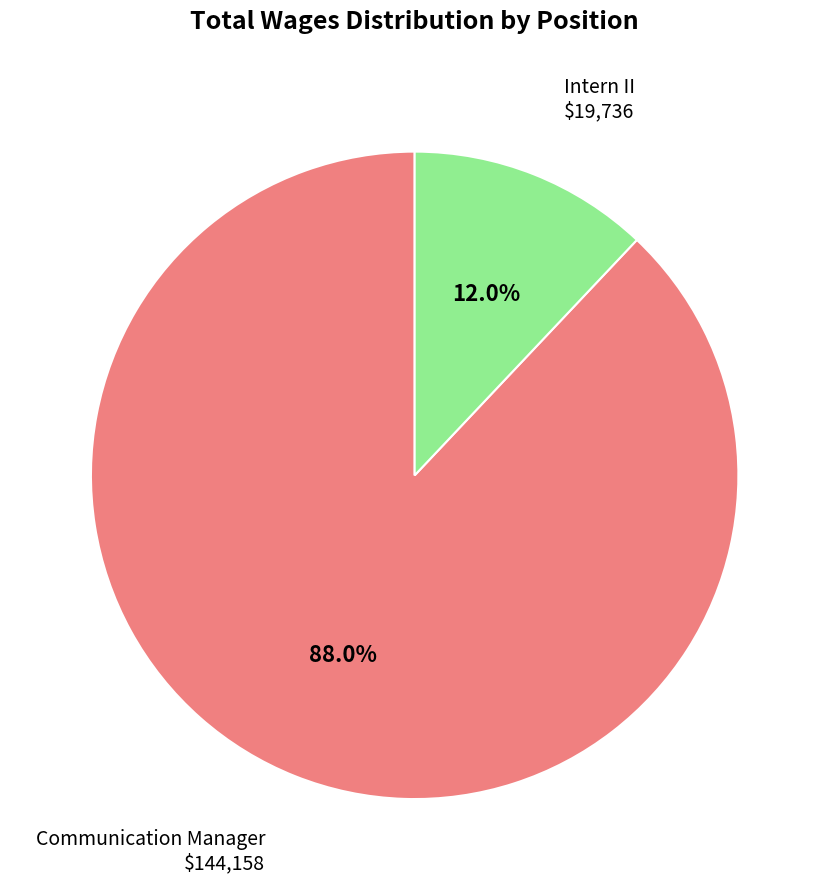

Do Communication Manager and Intern II together represent more than half of the pie?

Yes